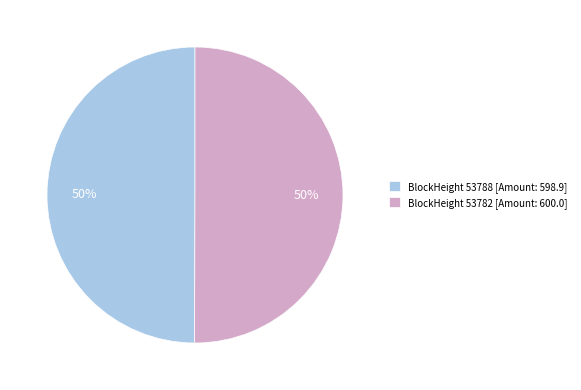

How many slices are in this pie chart?

2